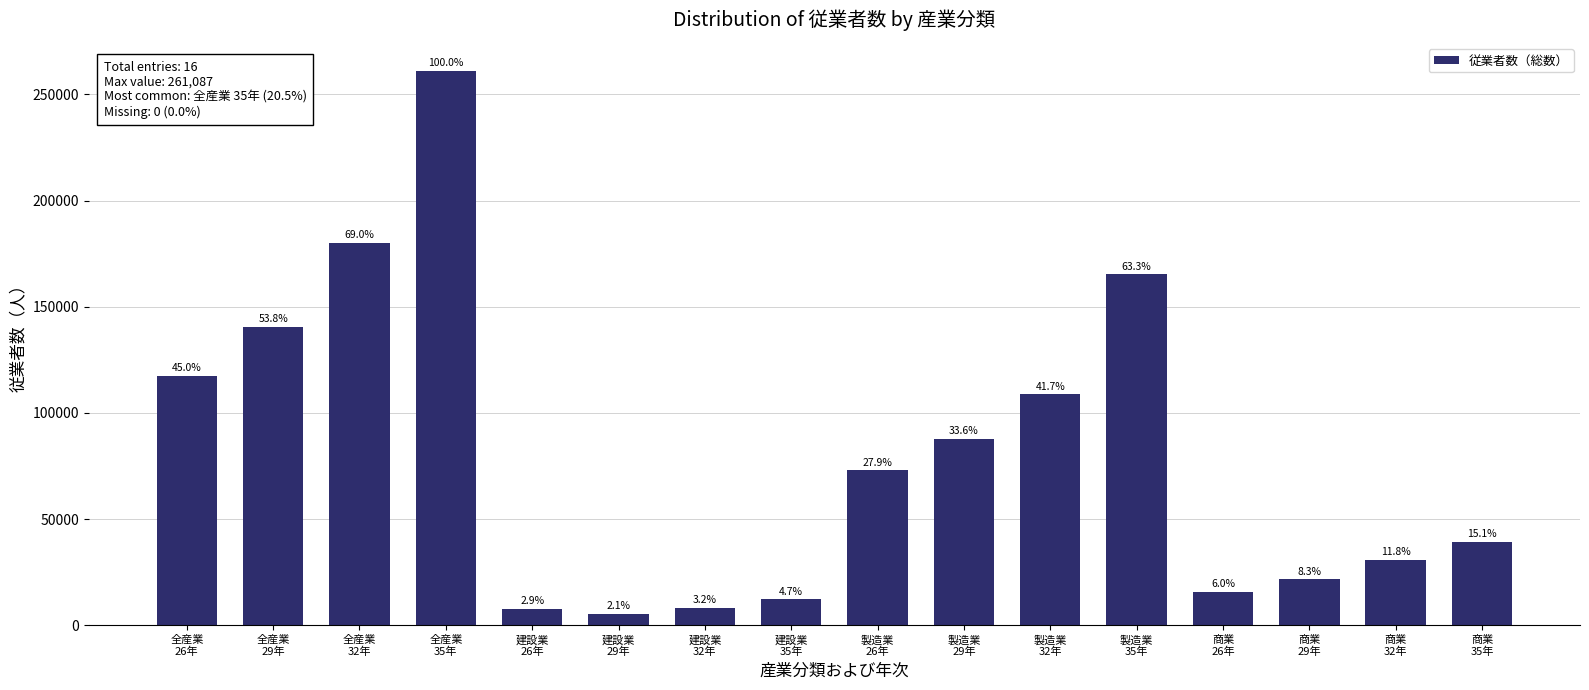

Between 全産業
35年 and 建設業
29年, which is larger?

全産業
35年